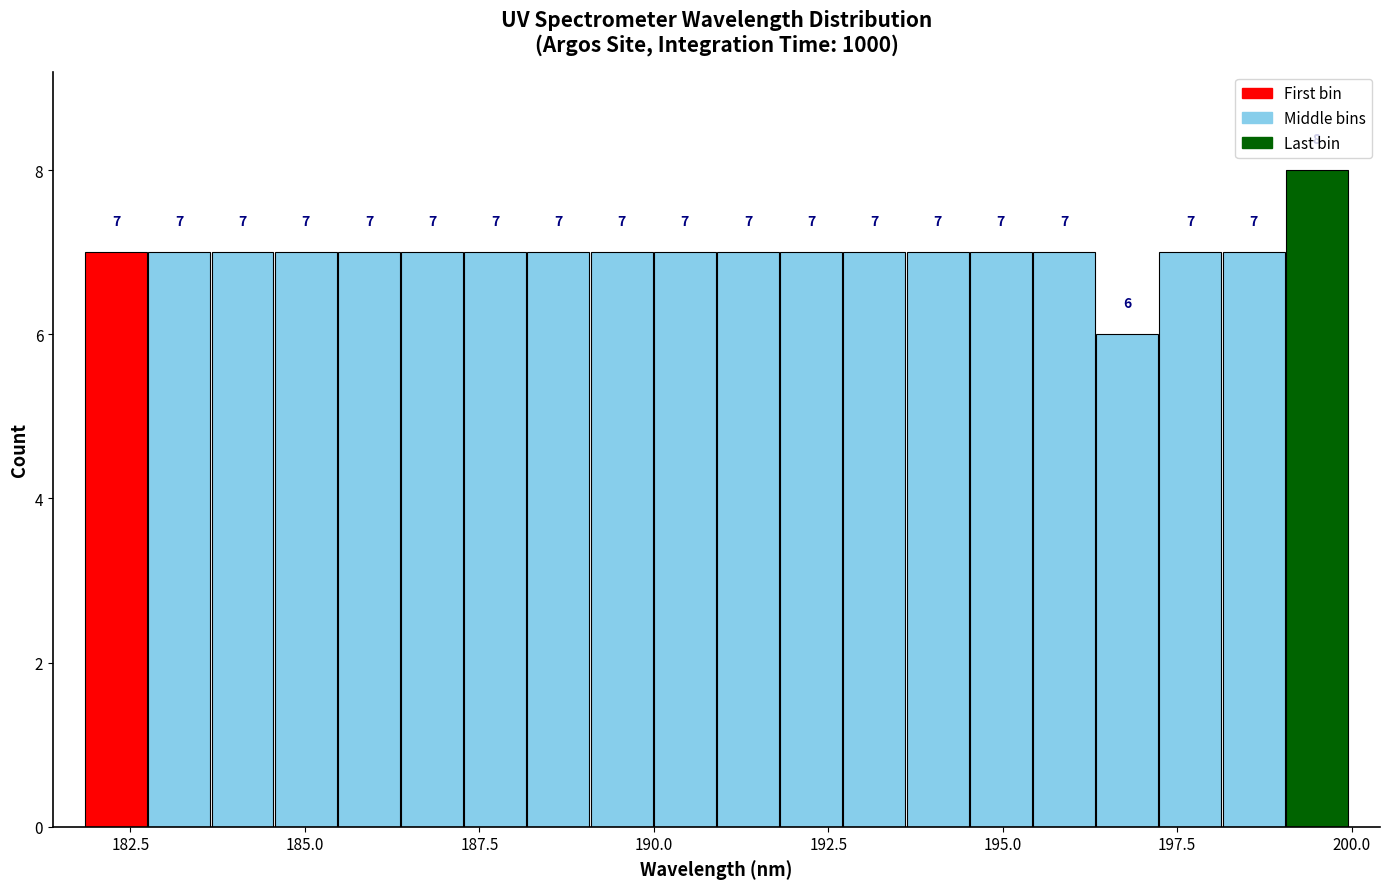

Around what value on the x-axis is the tallest bar? Give the approximate position of its centre, as read against the axis.

199.5